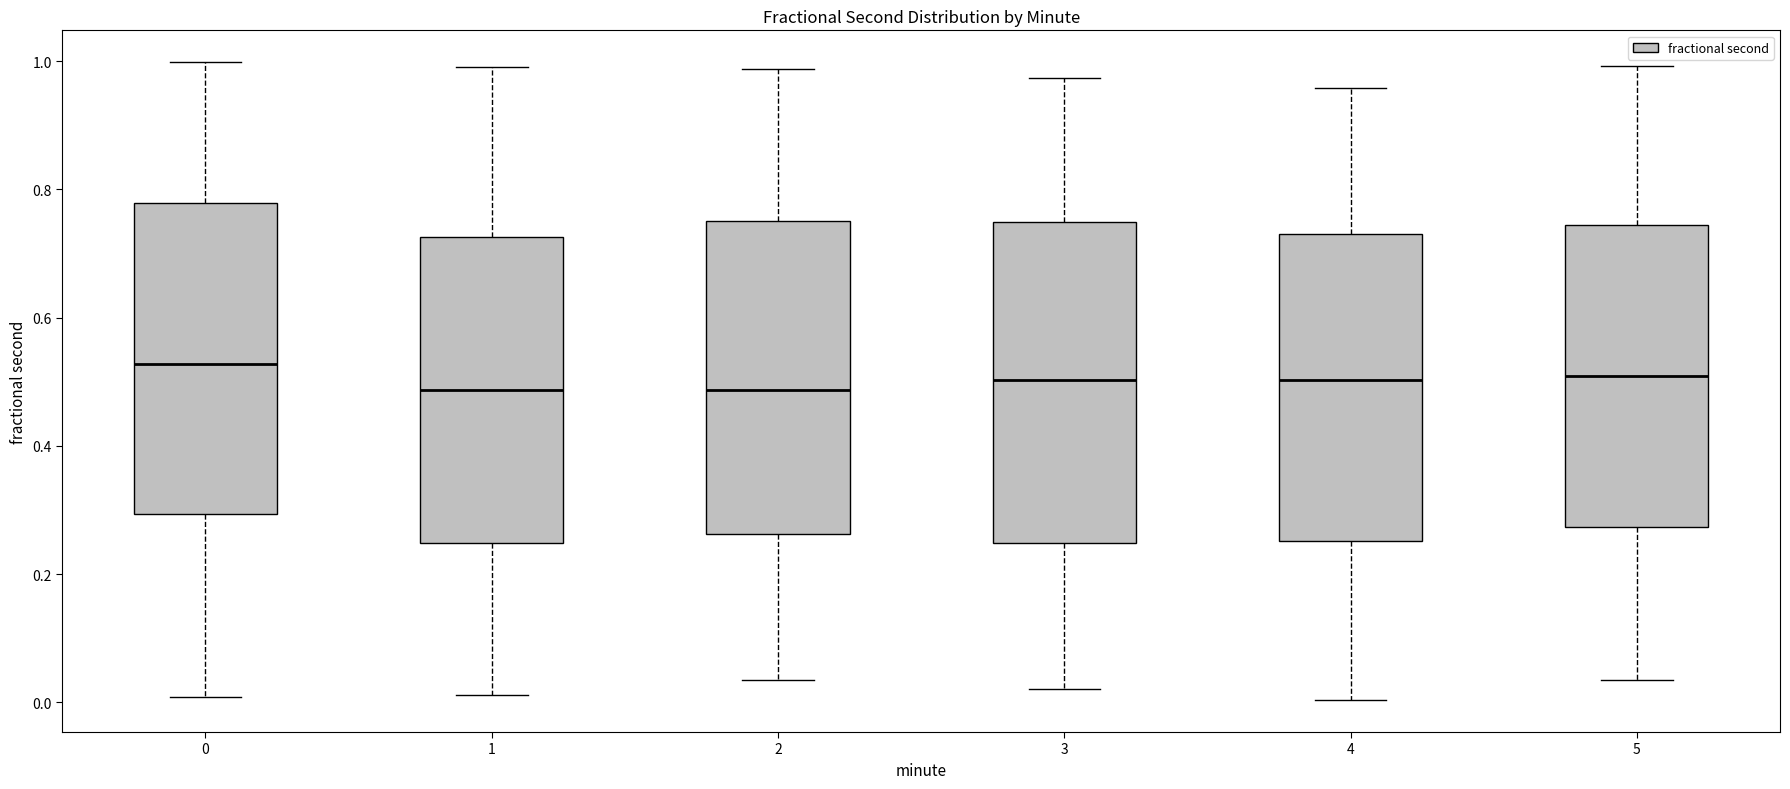

Reading left to right, transcribe this box plot: for each box, give where its median line is, the range the box spans, and where its two whiskers end, as read against the y-axis. The values are not printed on the chart, so give them approximately, as read against the axis.

0: median 0.52, box 0.30 to 0.78, whiskers 0.00 to 1.00
1: median 0.48, box 0.24 to 0.72, whiskers 0.02 to 1.00
2: median 0.48, box 0.26 to 0.76, whiskers 0.04 to 0.98
3: median 0.50, box 0.24 to 0.74, whiskers 0.02 to 0.98
4: median 0.50, box 0.26 to 0.74, whiskers 0.00 to 0.96
5: median 0.50, box 0.28 to 0.74, whiskers 0.04 to 1.00